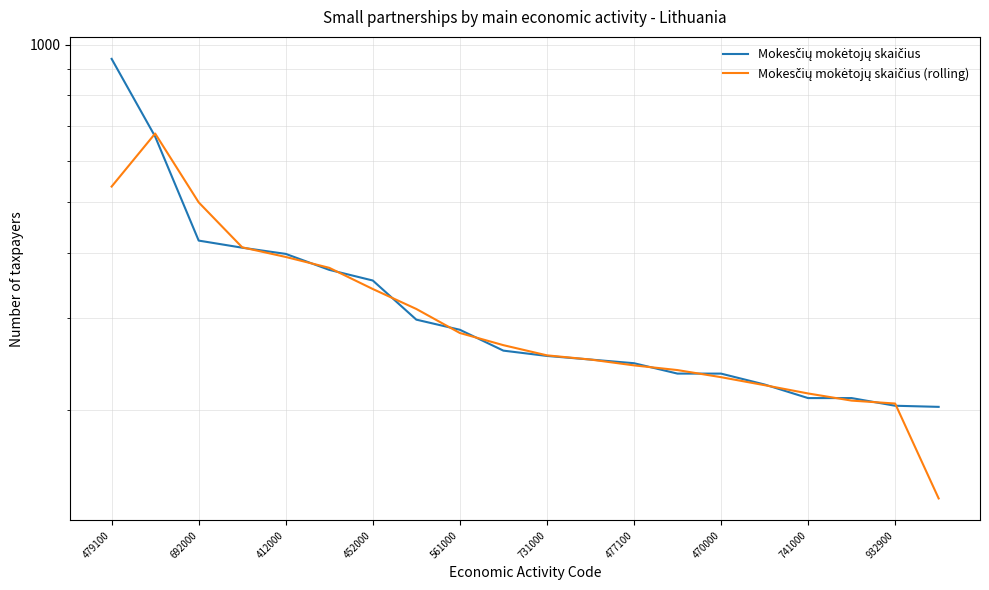

In Mokesčių mokėtojų skaičius (rolling), how many points are higher than both neighbors (excluding endpoints)?

1